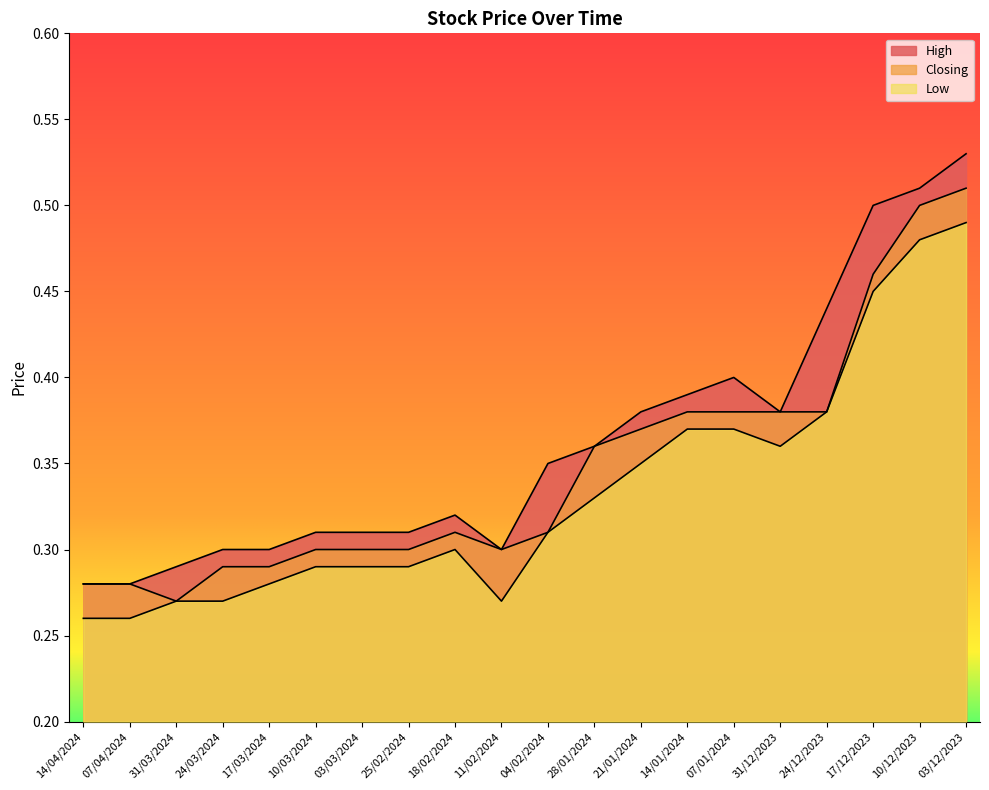

Reading left to right, extract all data points from this chart.

High: 14/04/2024=0.3	07/04/2024=0.3	31/03/2024=0.3	24/03/2024=0.3	17/03/2024=0.3	10/03/2024=0.3	03/03/2024=0.3	25/02/2024=0.3	18/02/2024=0.3	11/02/2024=0.3	04/02/2024=0.3	28/01/2024=0.4	21/01/2024=0.4	14/01/2024=0.4	07/01/2024=0.4	31/12/2023=0.4	24/12/2023=0.4	17/12/2023=0.5	10/12/2023=0.5	03/12/2023=0.5
Closing: 14/04/2024=0.3	07/04/2024=0.3	31/03/2024=0.3	24/03/2024=0.3	17/03/2024=0.3	10/03/2024=0.3	03/03/2024=0.3	25/02/2024=0.3	18/02/2024=0.3	11/02/2024=0.3	04/02/2024=0.3	28/01/2024=0.4	21/01/2024=0.4	14/01/2024=0.4	07/01/2024=0.4	31/12/2023=0.4	24/12/2023=0.4	17/12/2023=0.5	10/12/2023=0.5	03/12/2023=0.5
Low: 14/04/2024=0.3	07/04/2024=0.3	31/03/2024=0.3	24/03/2024=0.3	17/03/2024=0.3	10/03/2024=0.3	03/03/2024=0.3	25/02/2024=0.3	18/02/2024=0.3	11/02/2024=0.3	04/02/2024=0.3	28/01/2024=0.3	21/01/2024=0.3	14/01/2024=0.4	07/01/2024=0.4	31/12/2023=0.4	24/12/2023=0.4	17/12/2023=0.5	10/12/2023=0.5	03/12/2023=0.5